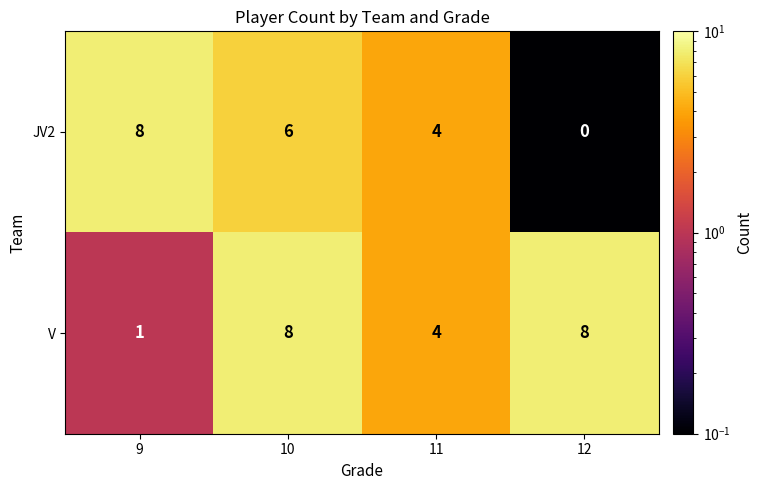

What is the difference between the maximum and minimum values in the V series?

7